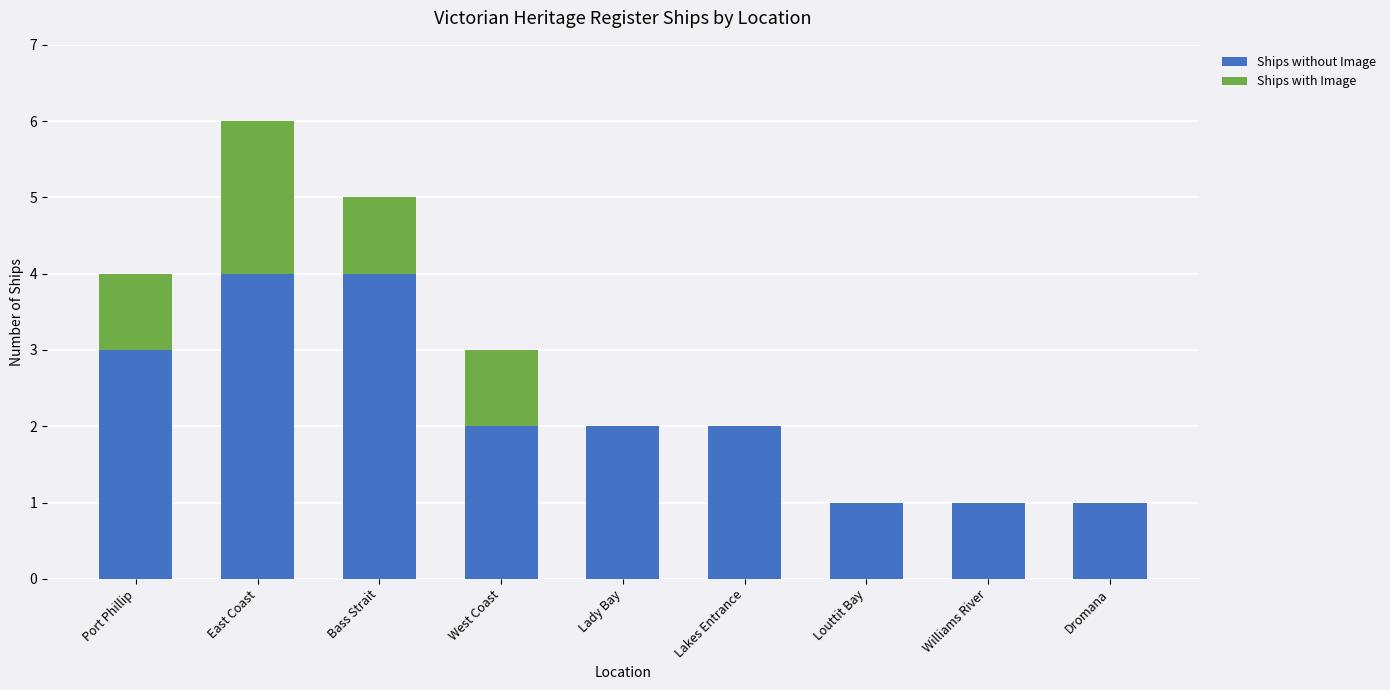

What is the approximate value of Ships without Image at East Coast?

4